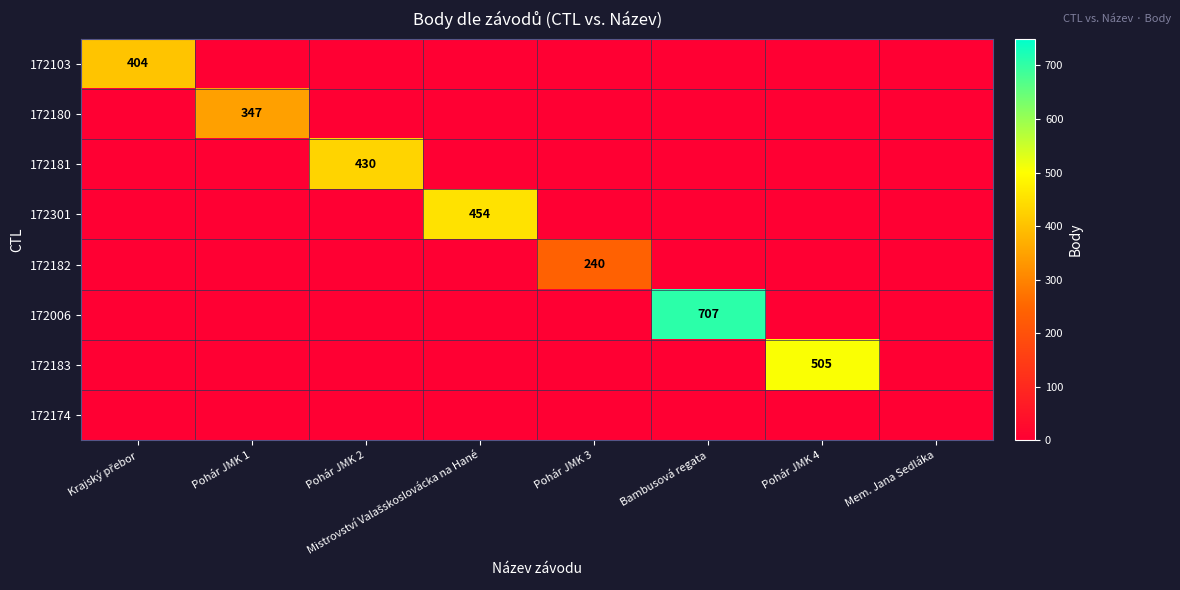

At how many categories does at least one series exceed 76?

7